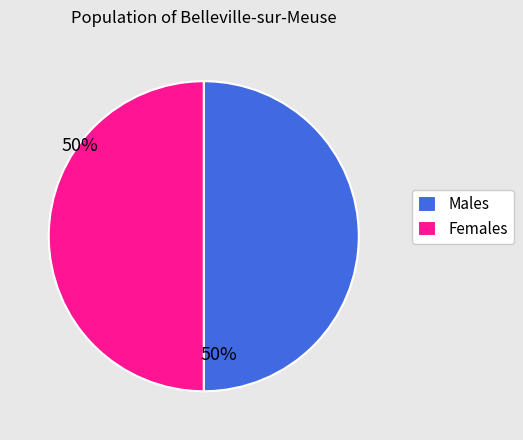

Approximately how many times larger is the value at Males compared to Females?

1.0